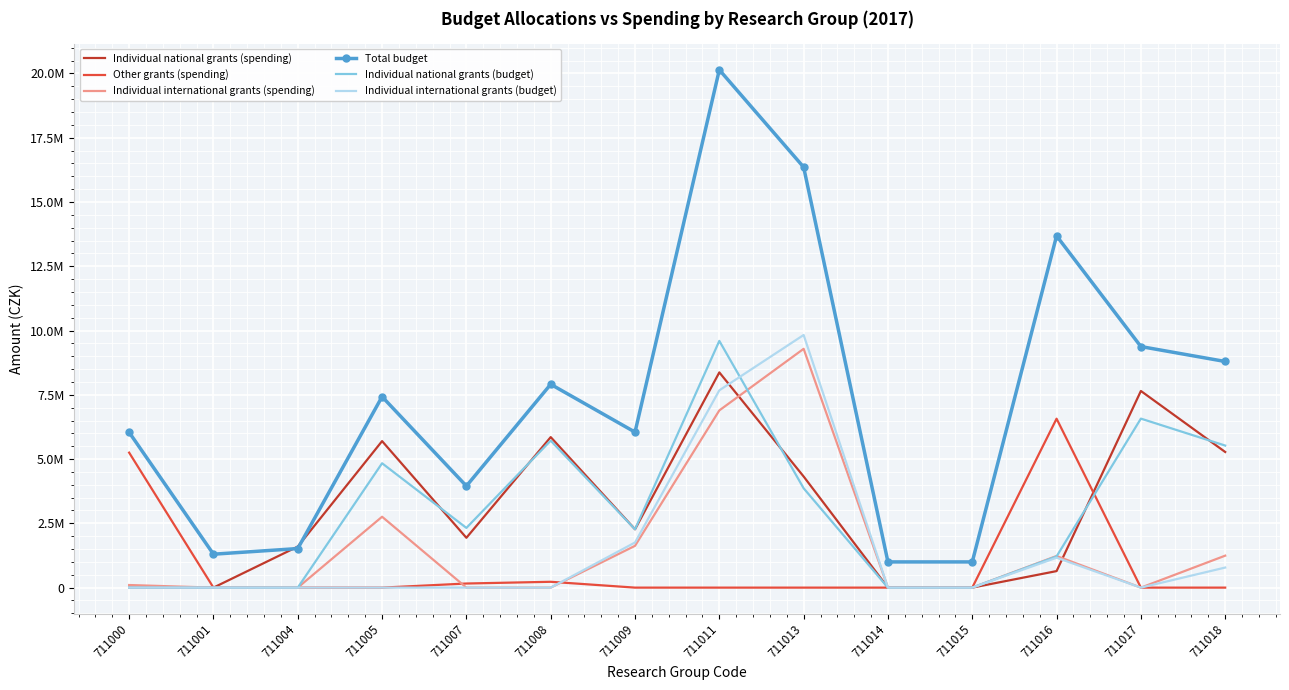

What is the spread (max minus min) of values at 711013?

16354360.3